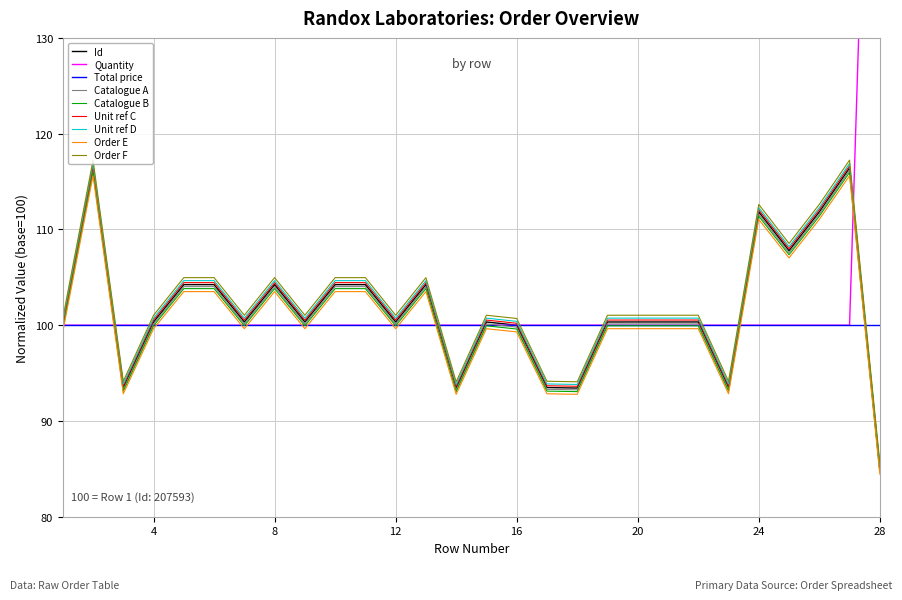

True or false: Id and Quantity cross at least once.

True